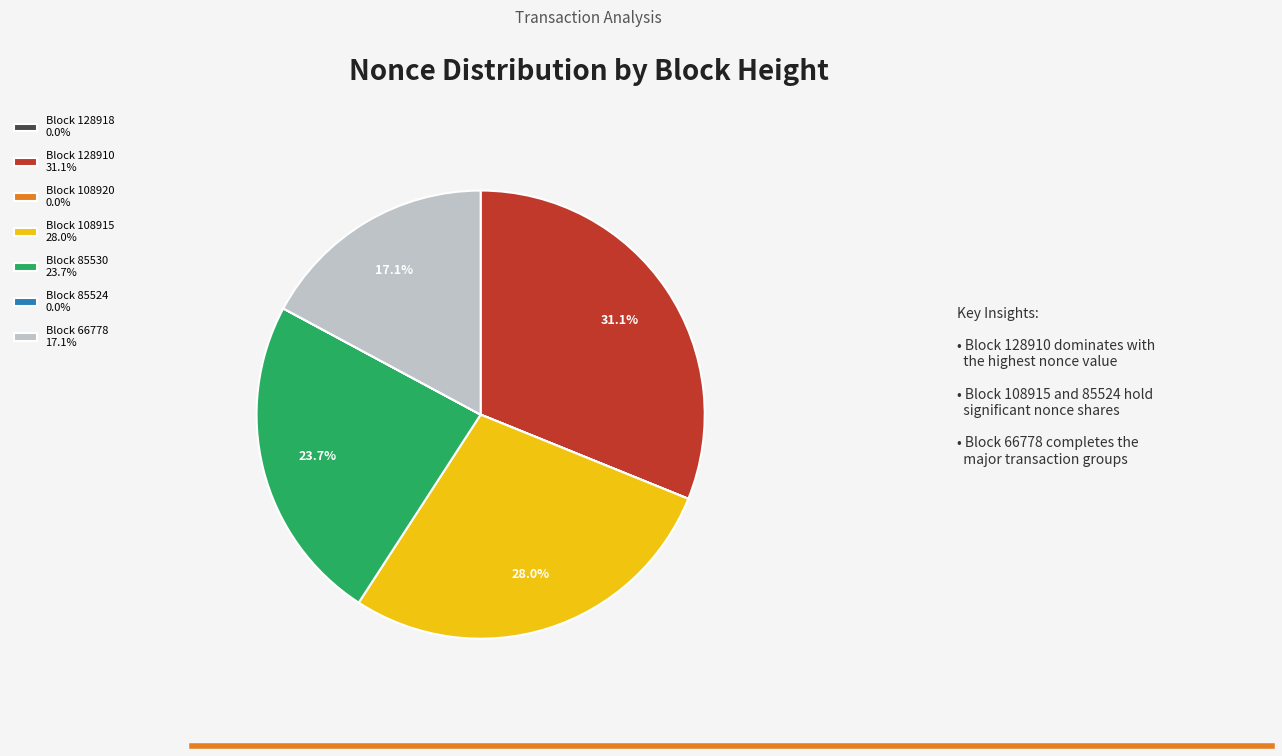

What portion of the pie excludes Block 85530 23.7%?

76.3%